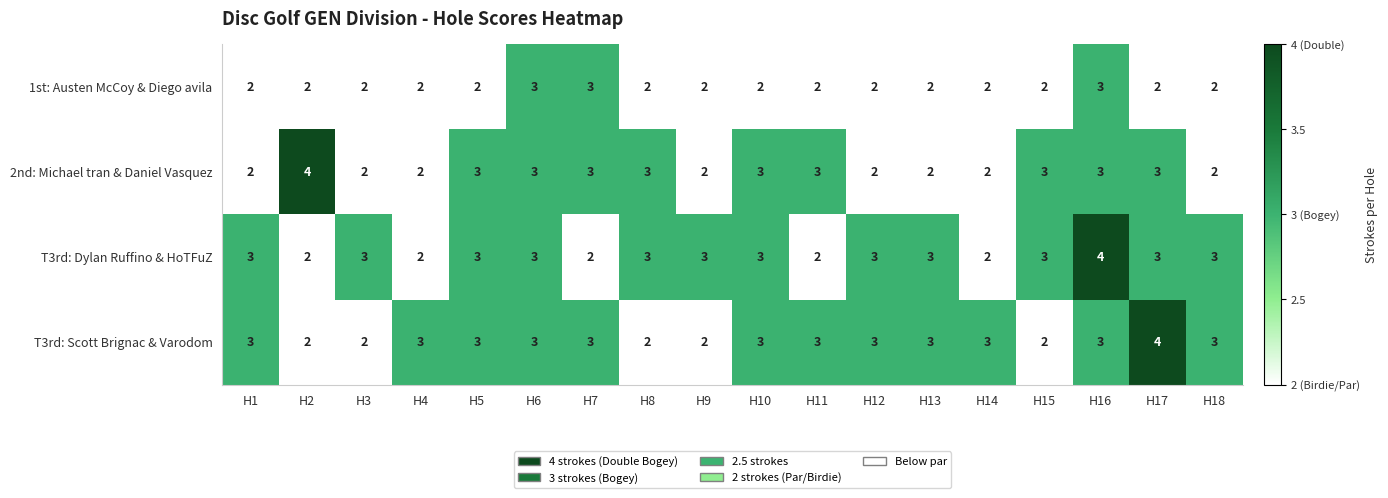

Count the T3rd: Scott Brignac & Varodom values in the range 2 to 3.

17